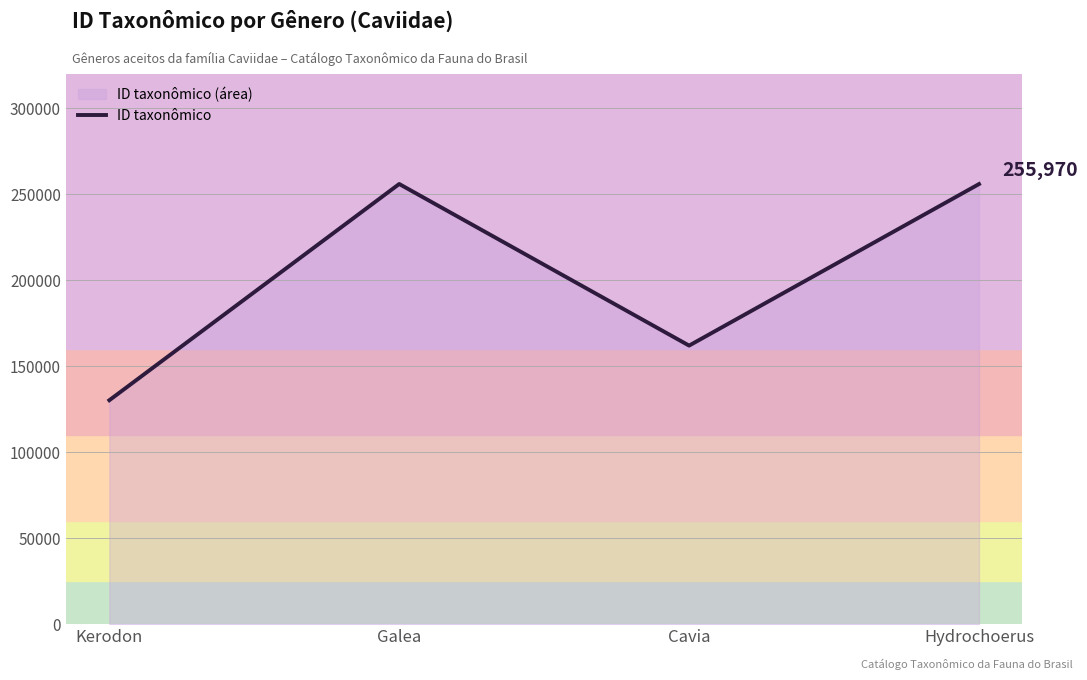

What position from the left is Hydrochoerus?

4